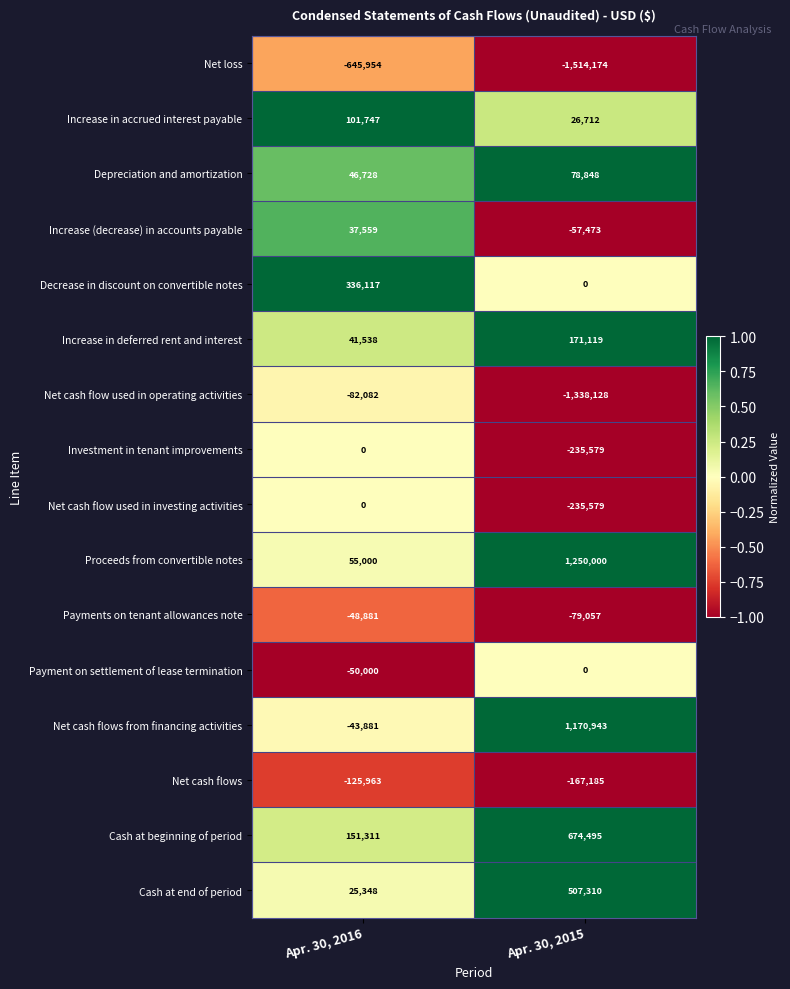

At which category does the chart reach its peak across all series?

Apr. 30, 2015